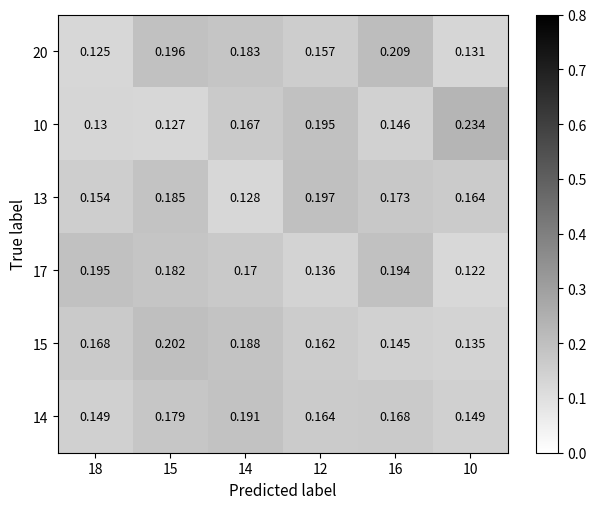

Is the value of 14 at 15 greater than the value of 20 at 15?

No